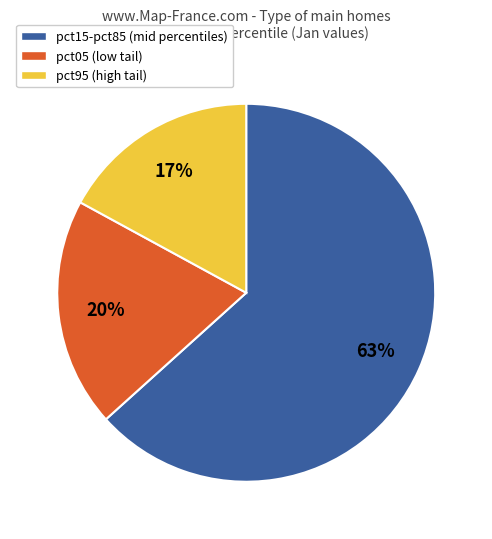

What is the ratio of the value at pct95 (high tail) to the value at pct15-pct85 (mid percentiles)?

0.3